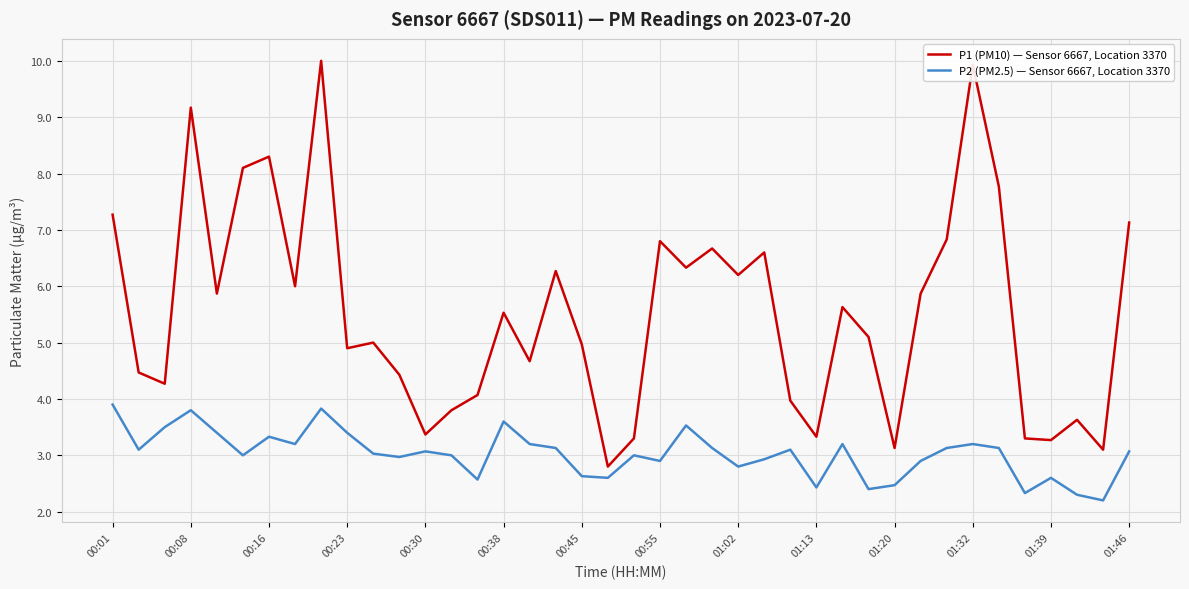

True or false: P1 (PM10) — Sensor 6667, Location 3370 has more than 1 points higher than both neighbors.

True